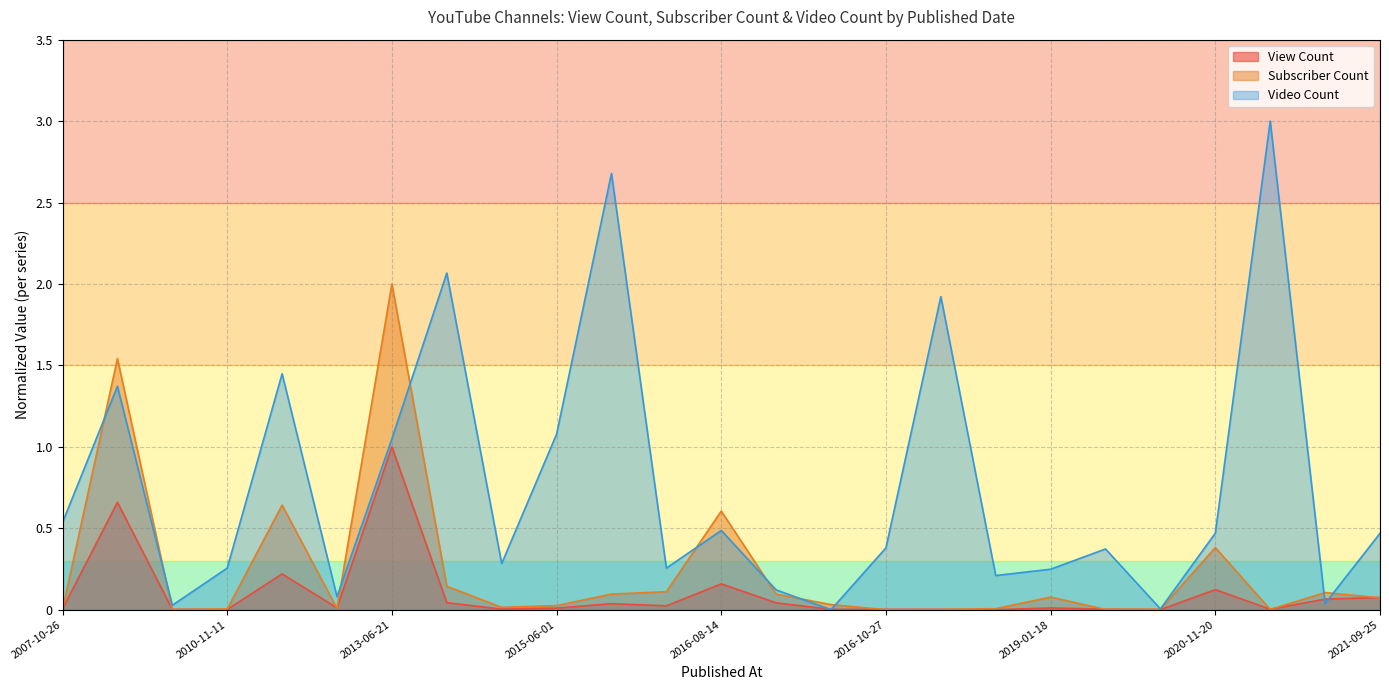

Rank the series by their maximum value, from lowest to highest.

View Count, Subscriber Count, Video Count